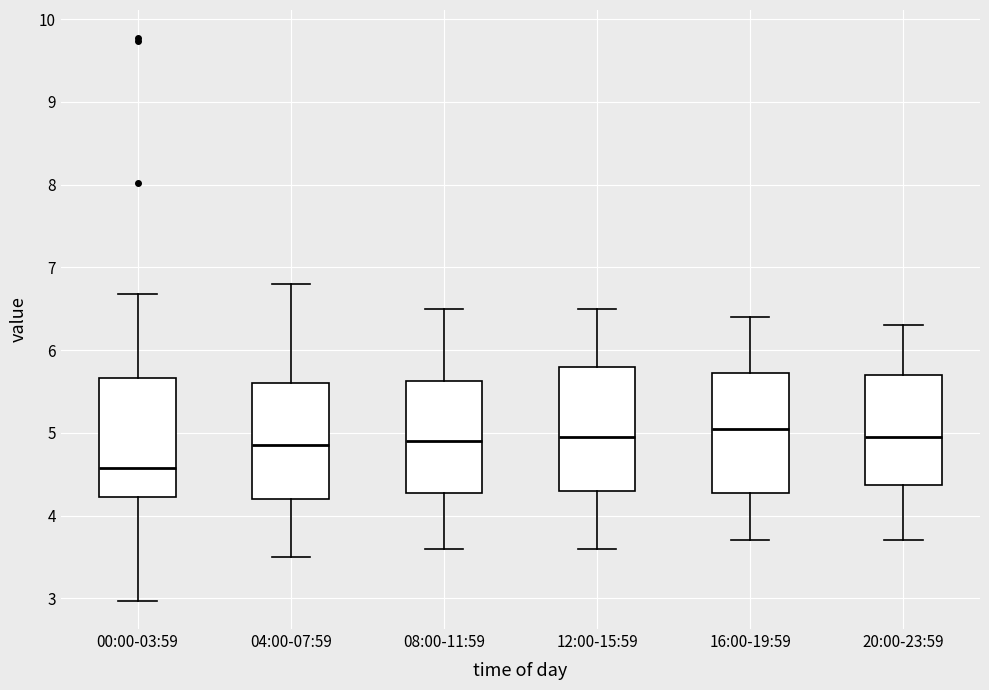

Which box's median line is the lowest?

00:00-03:59